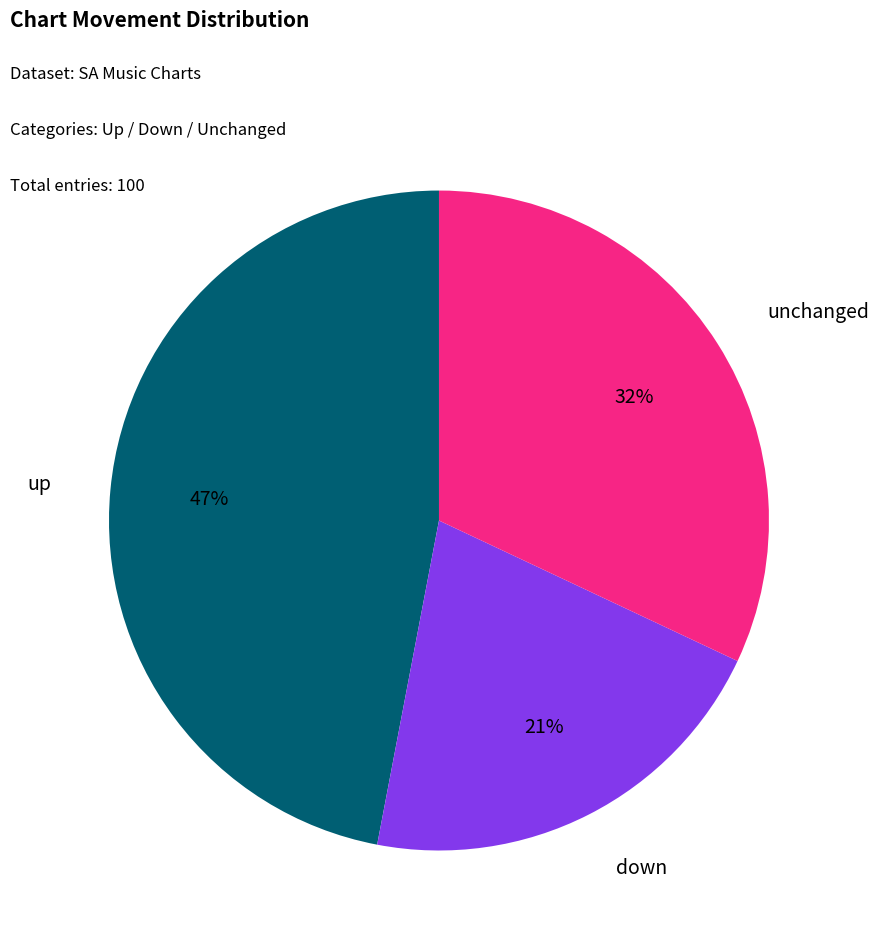

Is there any slice that represents more than half of the pie?

No